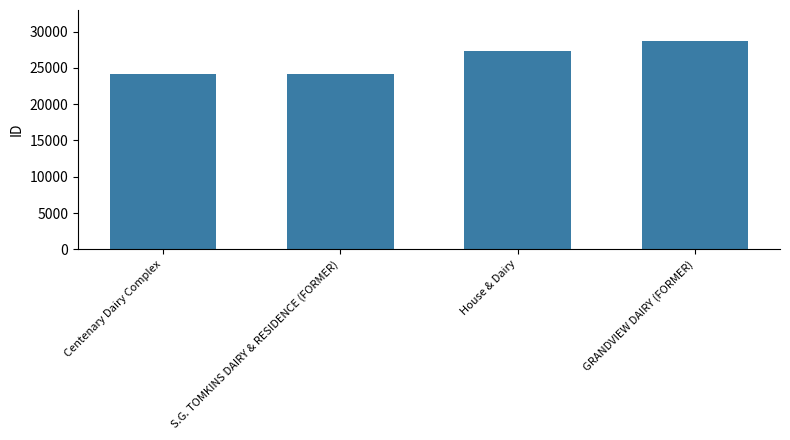

Count the number of data series in this chart.

1